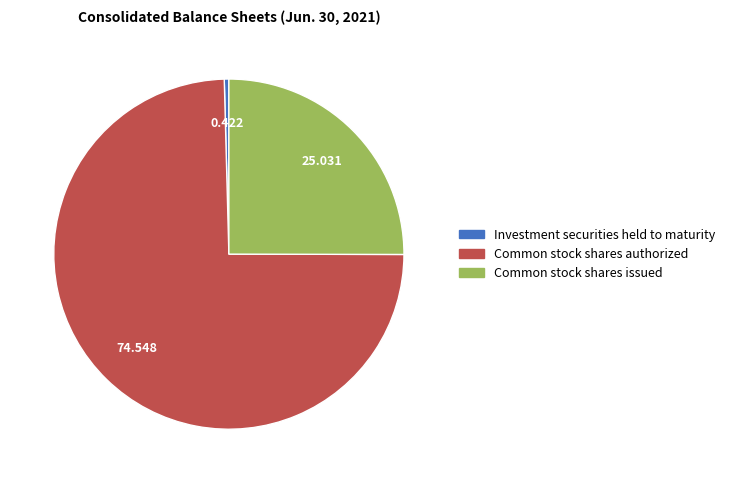

Rank the categories by value from lowest to highest.

Investment securities held to maturity, Common stock shares issued, Common stock shares authorized